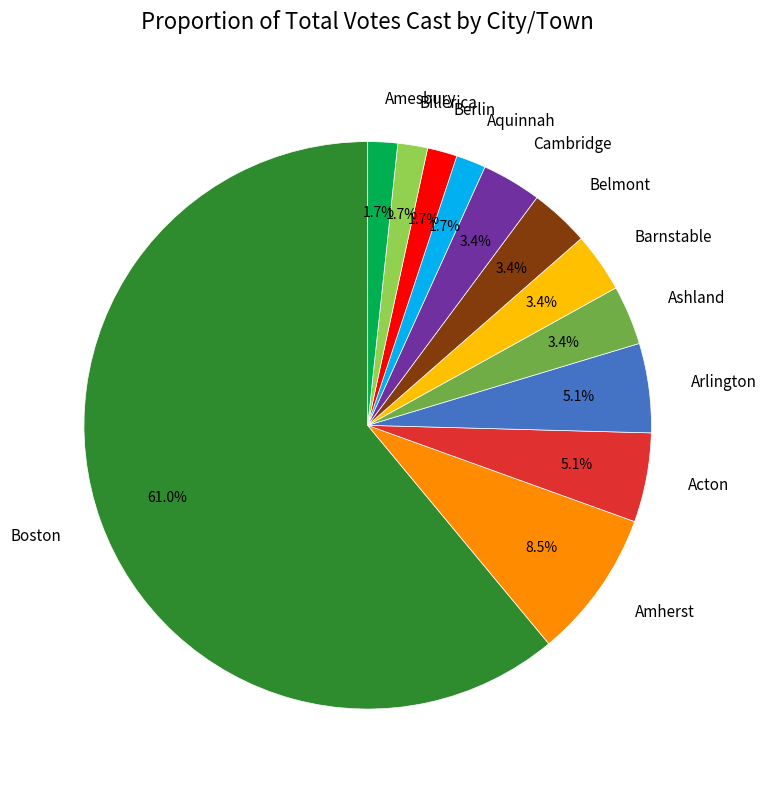

Is there a majority slice in this chart?

Yes